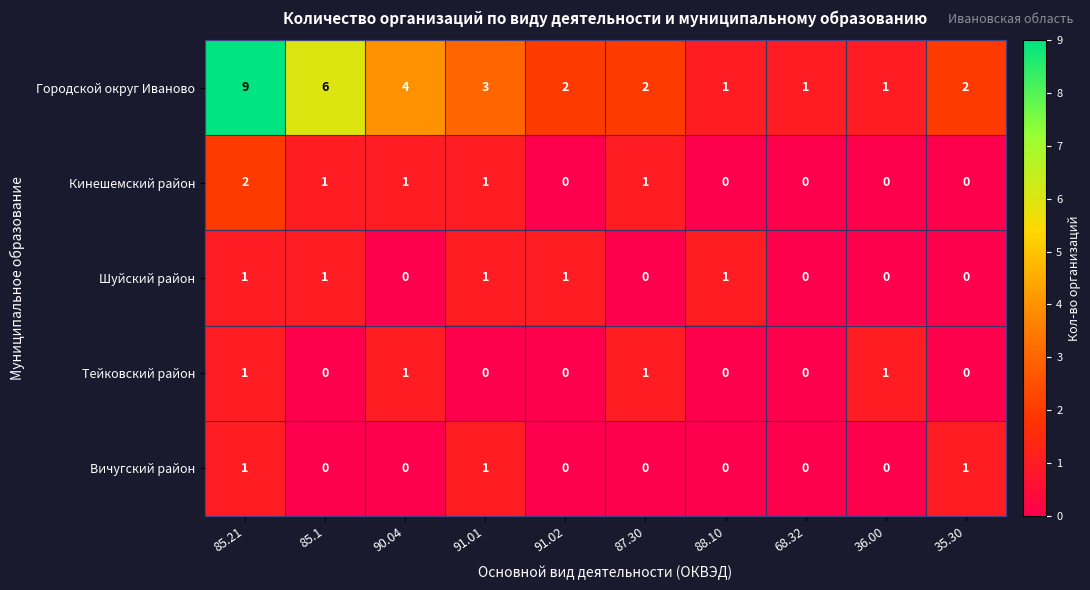

Which series has the largest total across all categories?

Городской округ Иваново